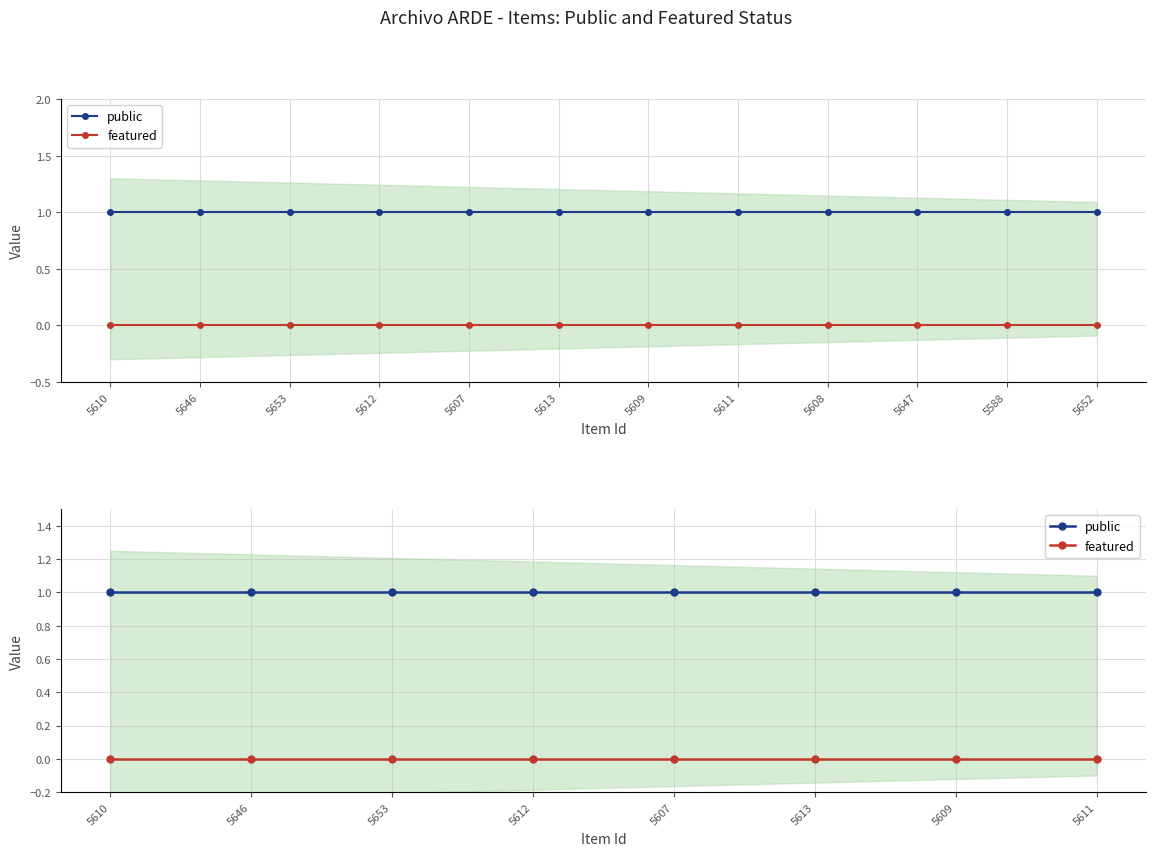

Which has a higher value, 5610 or 5612?

5610